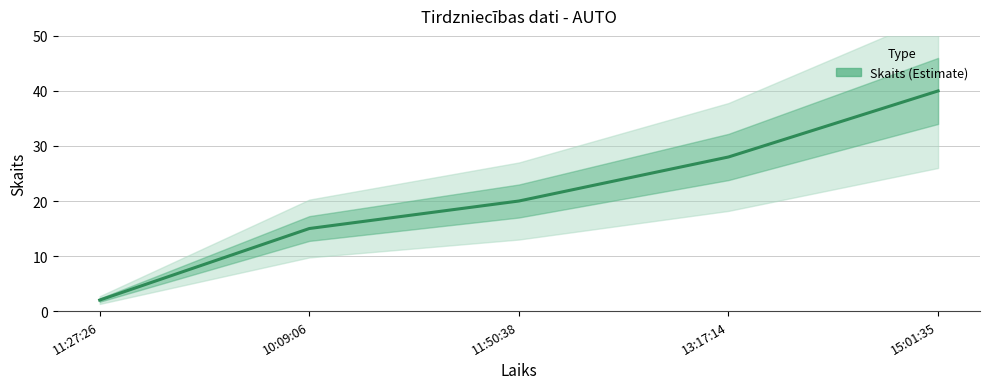

Between 11:50:38 and 11:27:26, which is larger?

11:50:38